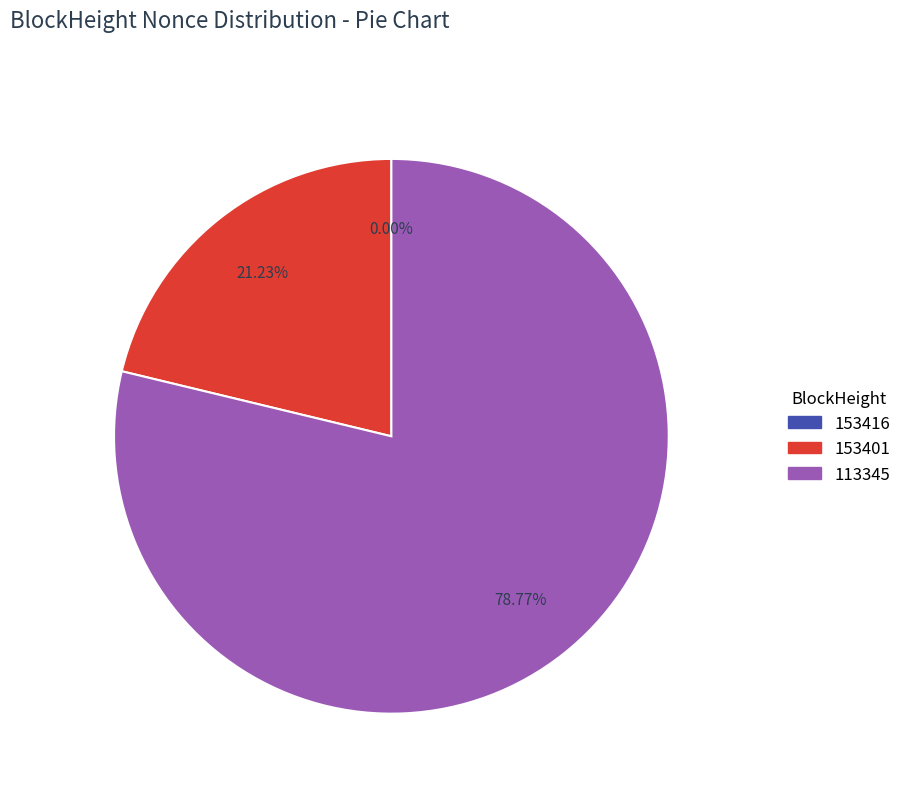

To the nearest percent, what is the average slice percentage?

33%